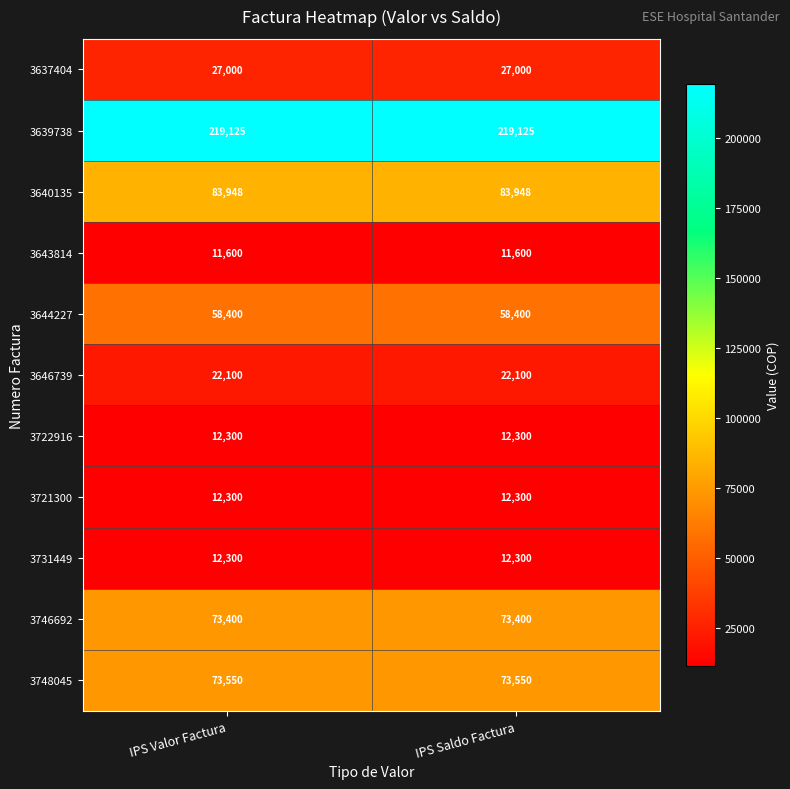

What is the difference between the highest and lowest values at IPS Valor Factura?

207525